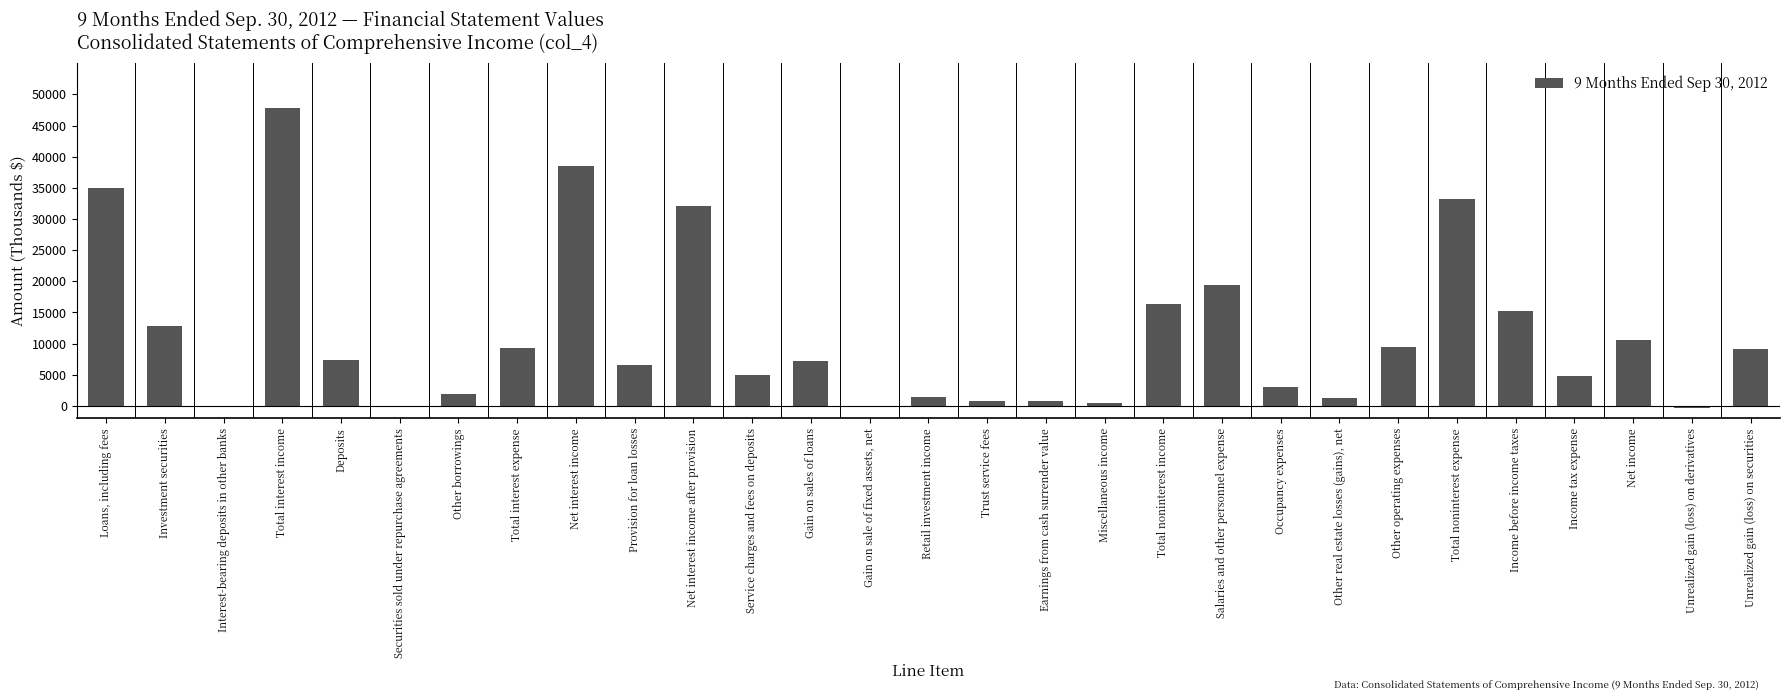

True or false: the data shows 4736 at Income tax expense.

True